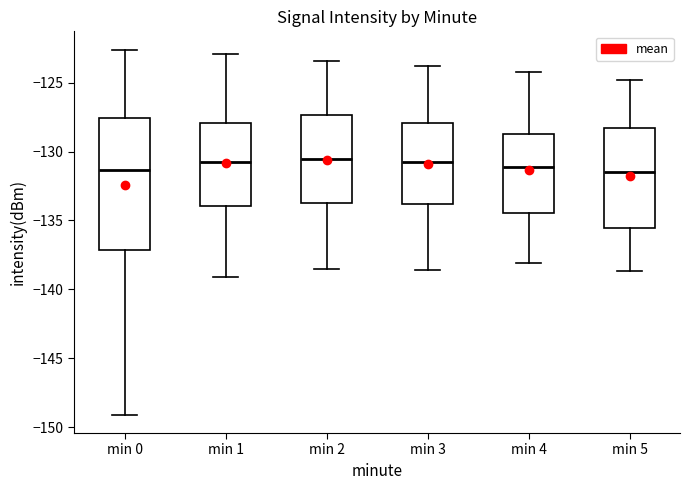

Reading left to right, transcribe this box plot: for each box, give where its median line is, the range the box spans, and where its two whiskers end, as read against the y-axis. The values are not printed on the chart, so give them approximately, as read against the axis.

min 0: median -131.5, box -137.0 to -127.5, whiskers -149.0 to -122.5
min 1: median -130.5, box -134.0 to -128.0, whiskers -139.0 to -123.0
min 2: median -130.5, box -133.5 to -127.5, whiskers -138.5 to -123.5
min 3: median -130.5, box -134.0 to -128.0, whiskers -138.5 to -124.0
min 4: median -131.0, box -134.5 to -128.5, whiskers -138.0 to -124.0
min 5: median -131.5, box -135.5 to -128.5, whiskers -138.5 to -125.0